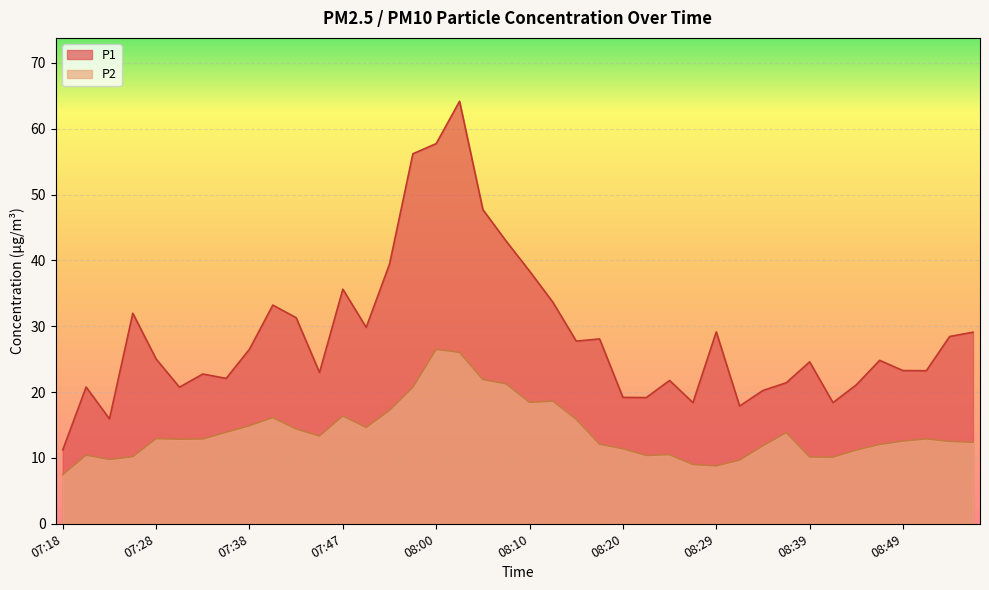

How many lines are shown in the chart?

2